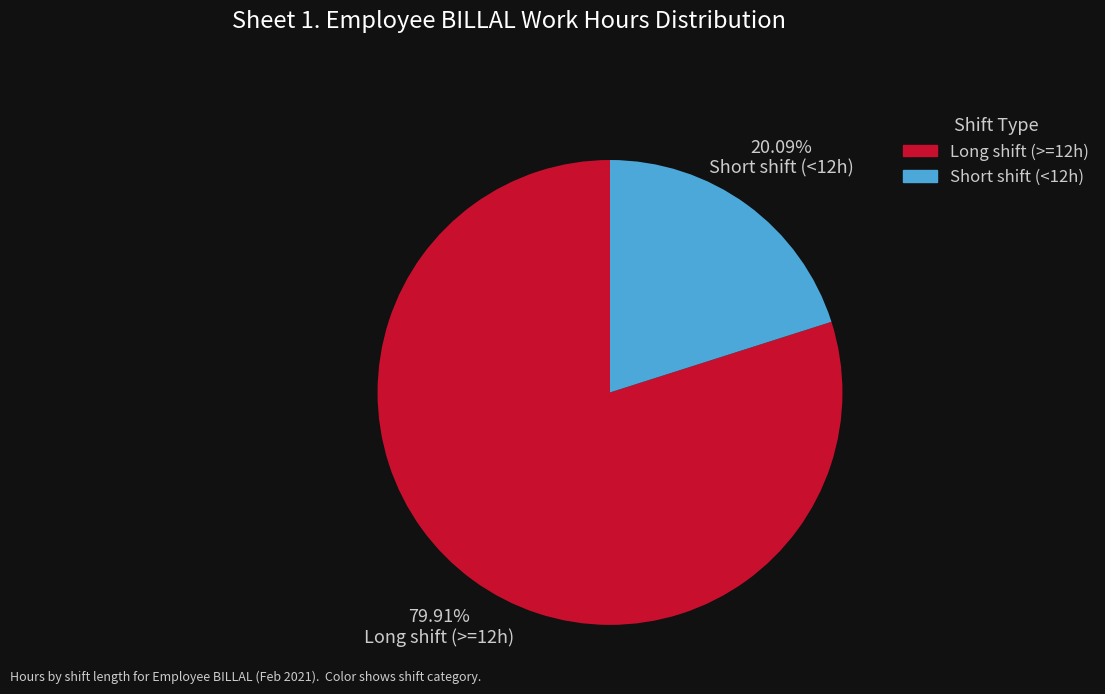

Combined, do Short shift (<12h) and Long shift (>=12h) account for over 50%?

Yes